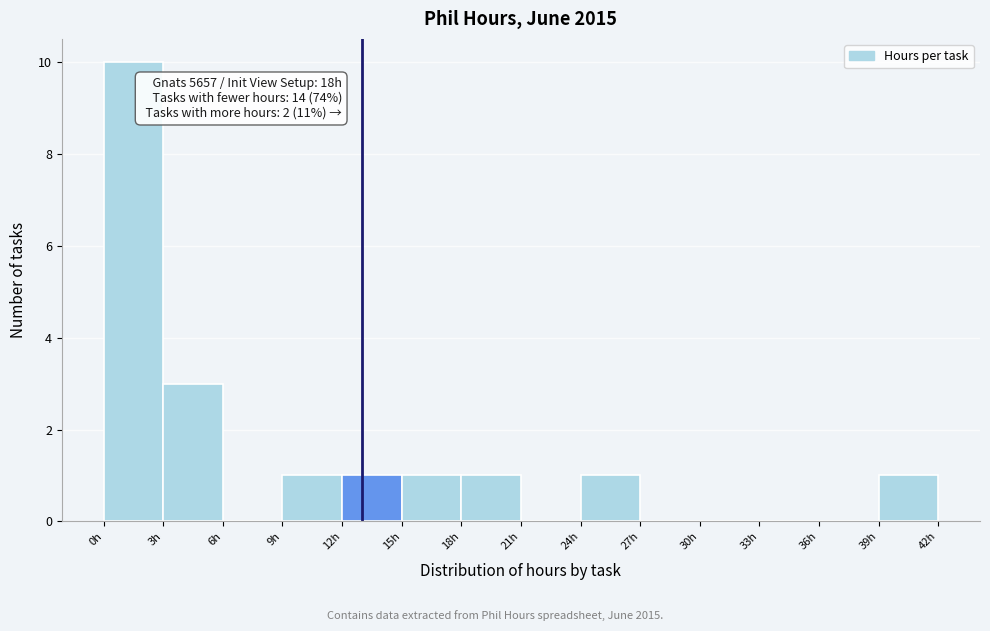

Over which range of the x-axis is the bar tallest?

0 to 3